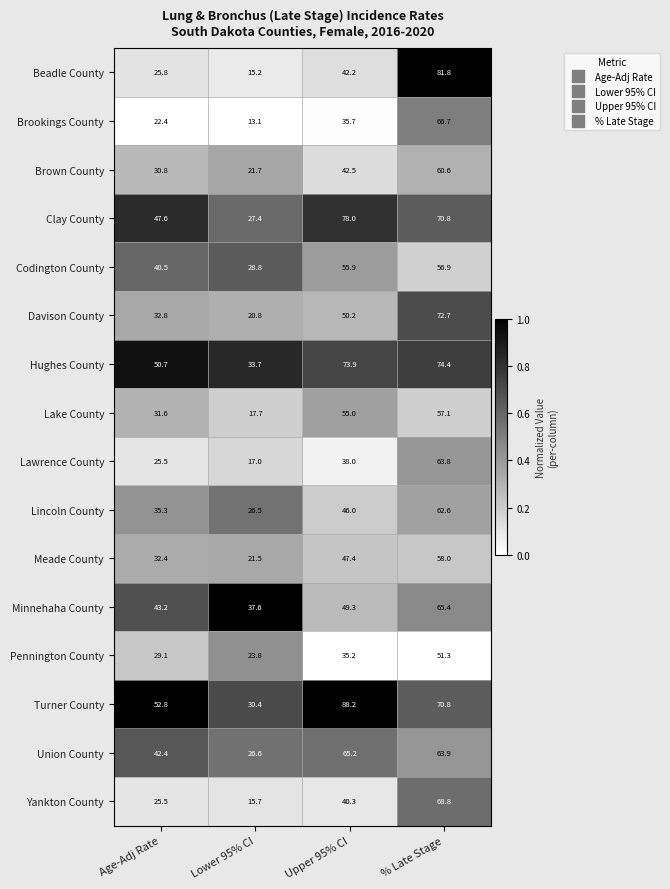

Which series has the largest total across all categories?

Turner County